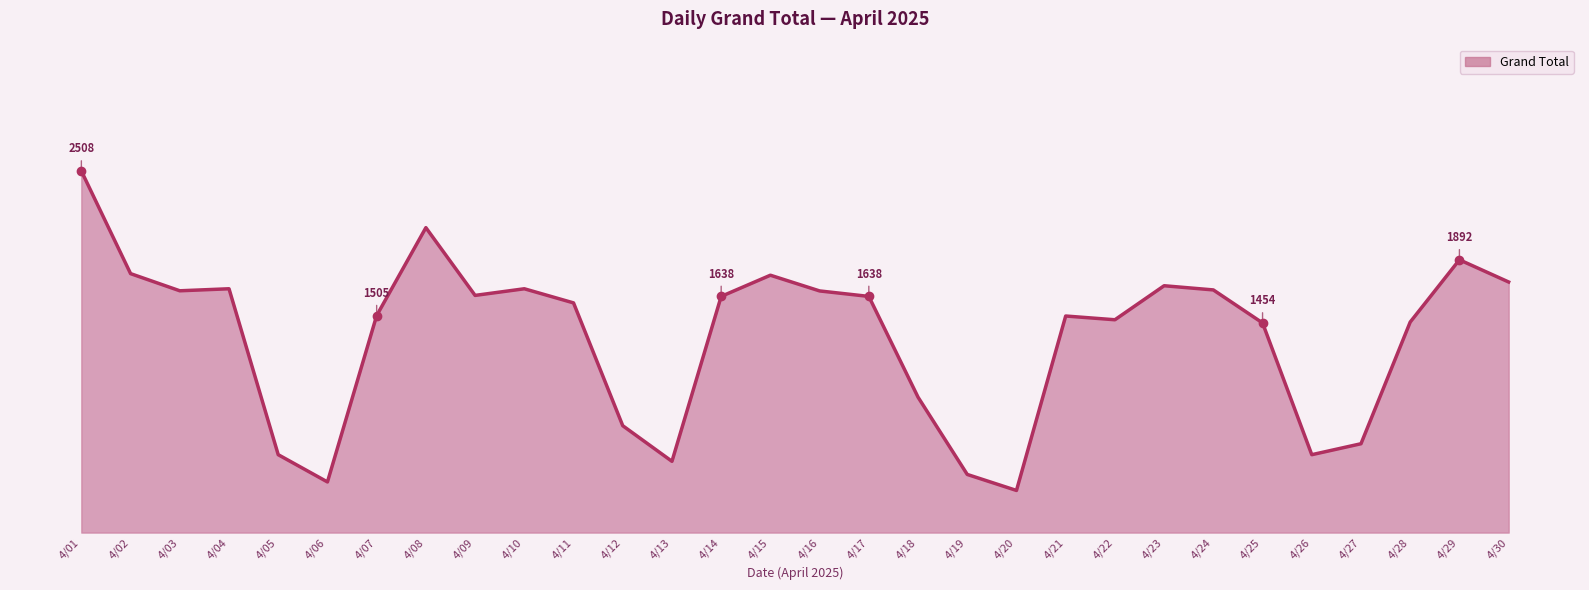

Where is the data nearest to the value 1400?

4/25